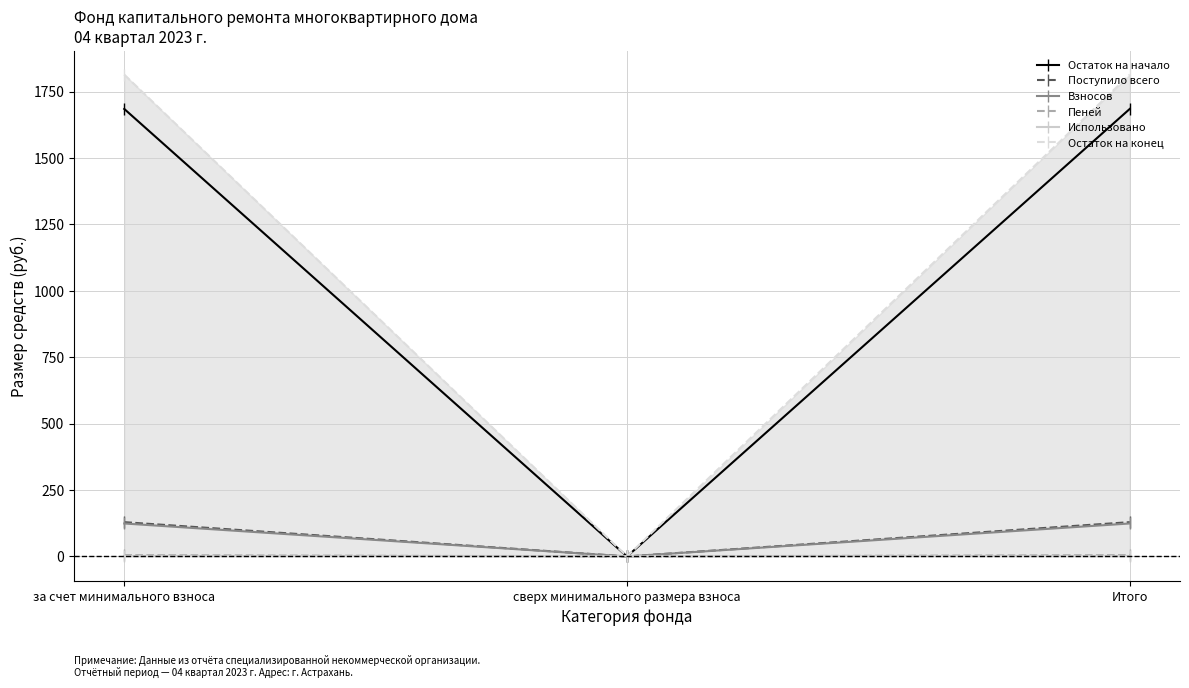

At how many categories does at least one series exceed 625?

2